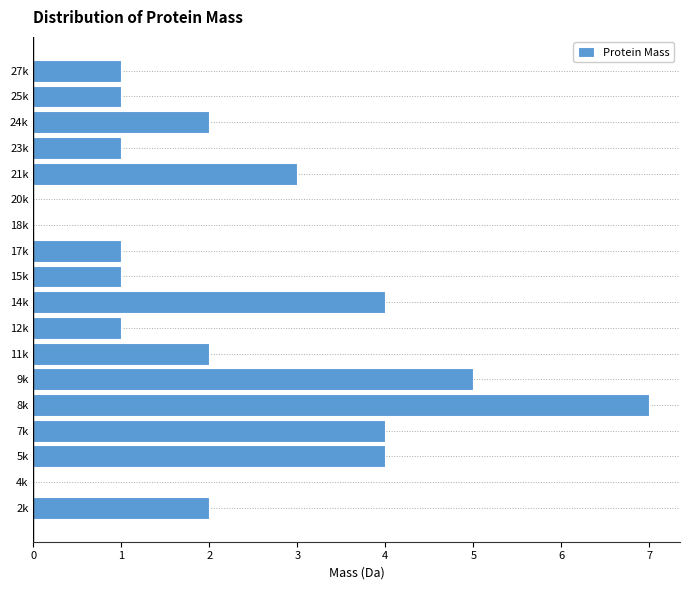

Reading bottom to top, extract all data points from this chart.

2k=2	4k=0	5k=4	7k=4	8k=7	9k=5	11k=2	12k=1	14k=4	15k=1	17k=1	18k=0	20k=0	21k=3	23k=1	24k=2	25k=1	27k=1